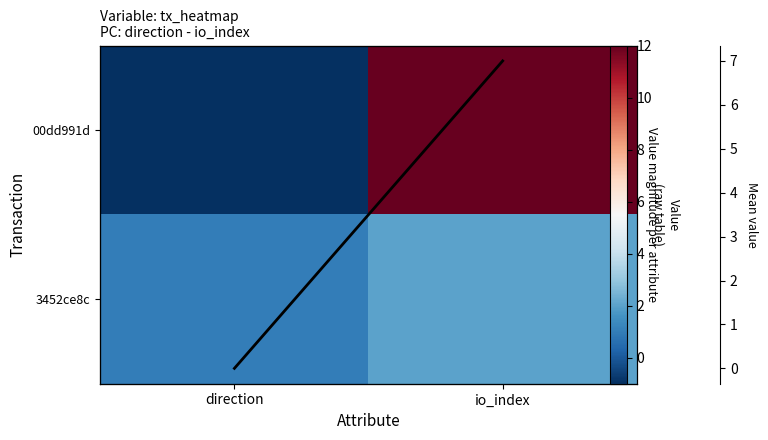

What is the sum of all 3452ce8c values?

3